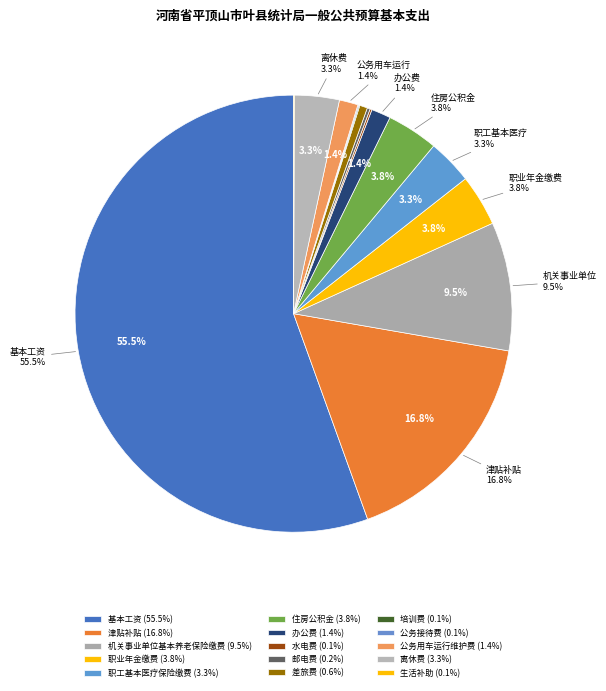

Which has a higher value, 办公费 or 水电费?

办公费